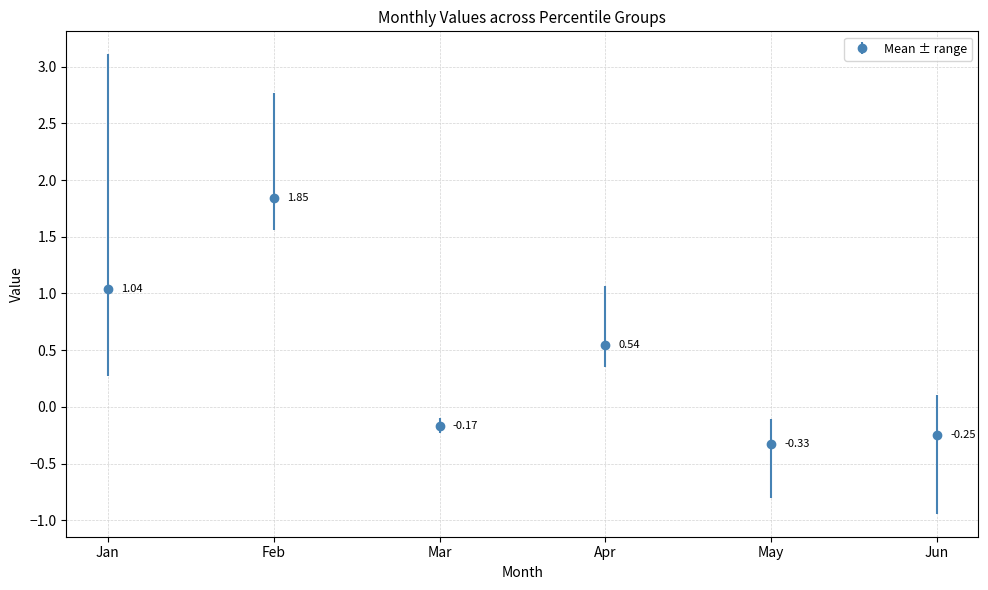

List the labels in order of value, largest first.

Feb, Jan, Apr, Mar, Jun, May